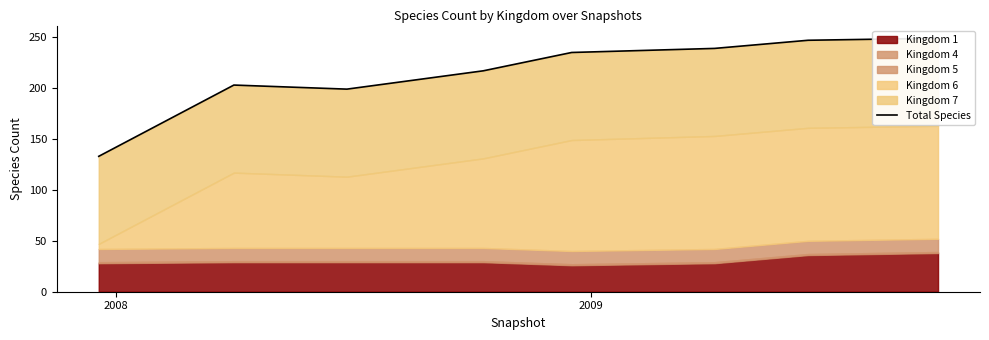

Does the chart have visible grid lines?

No